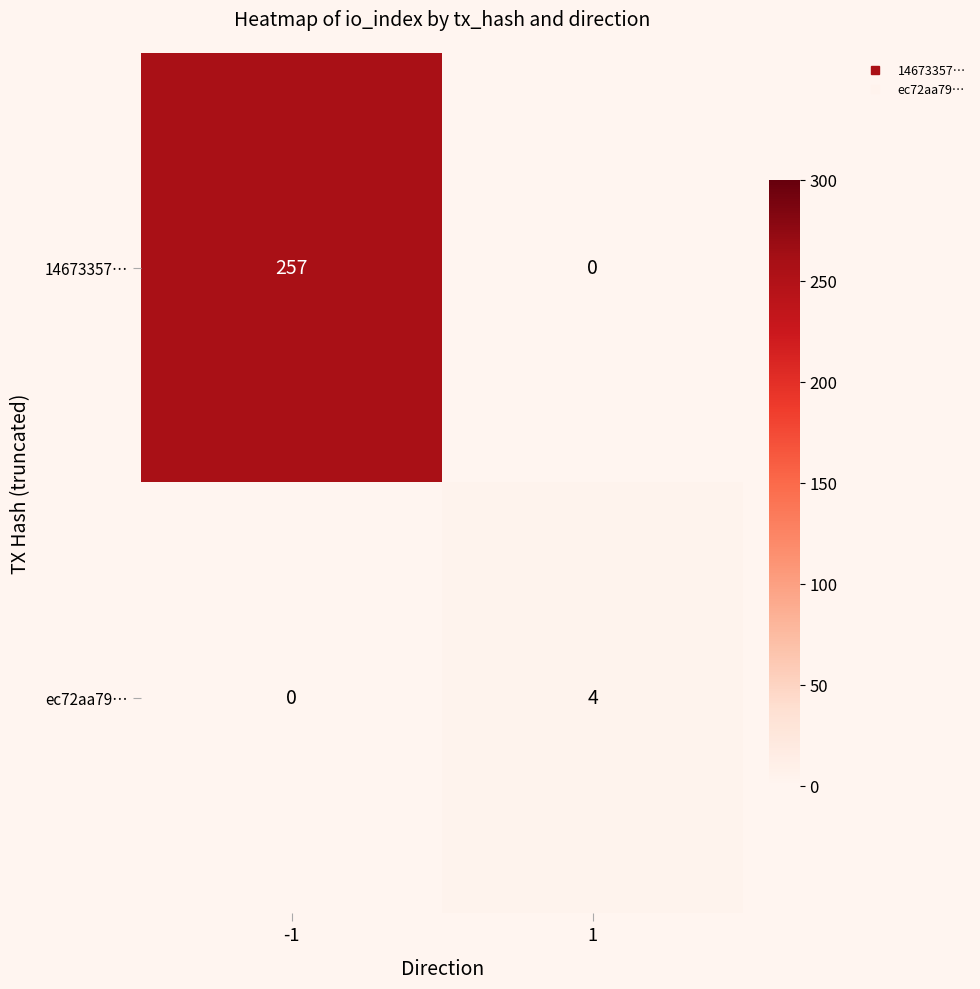

How many categories are shown in the chart?

2